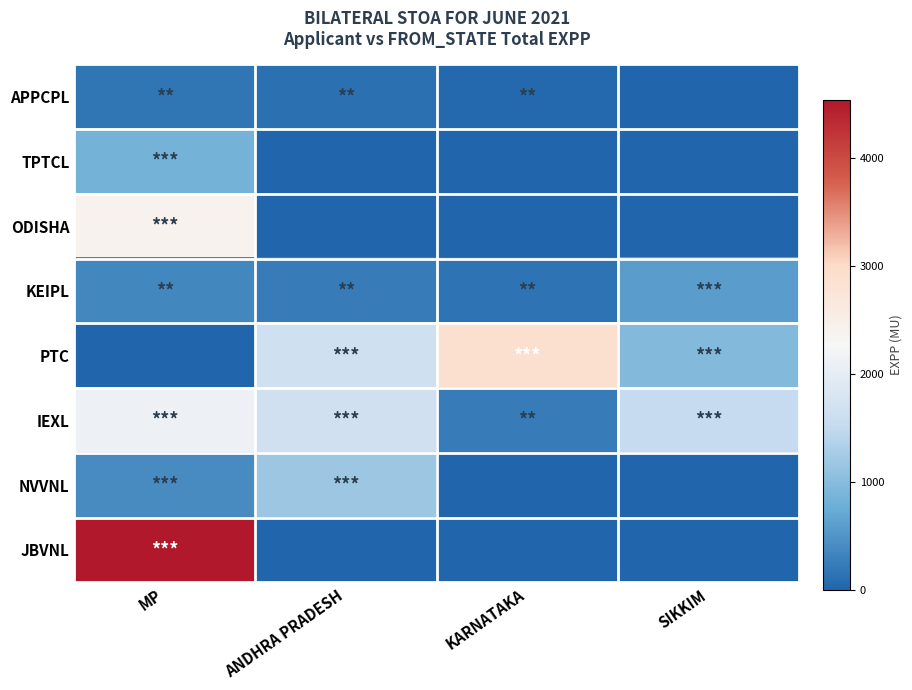

Which series has the widest spread of values?

JBVNL